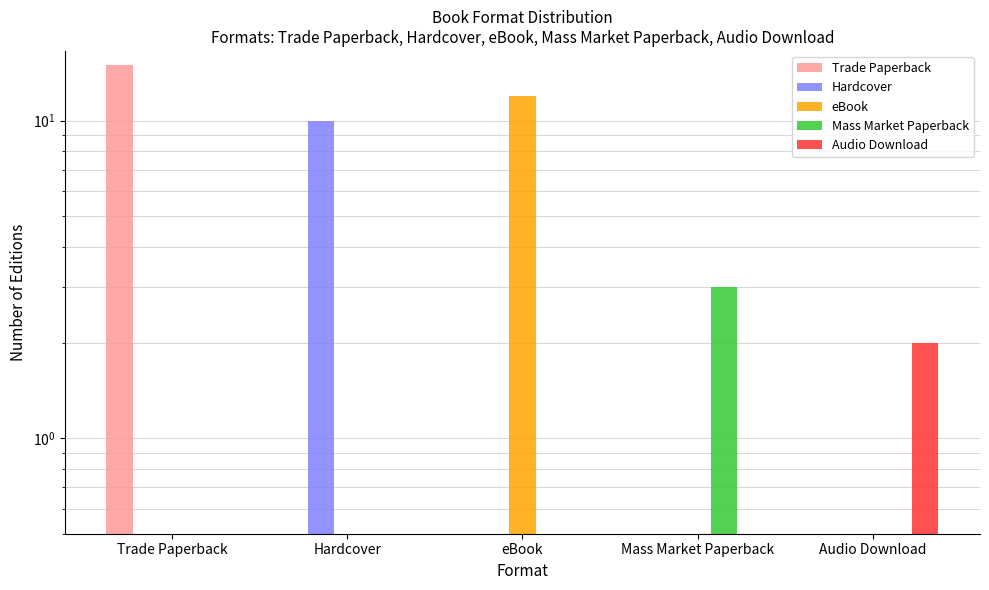

How many values in the Mass Market Paperback series exceed 0?

1